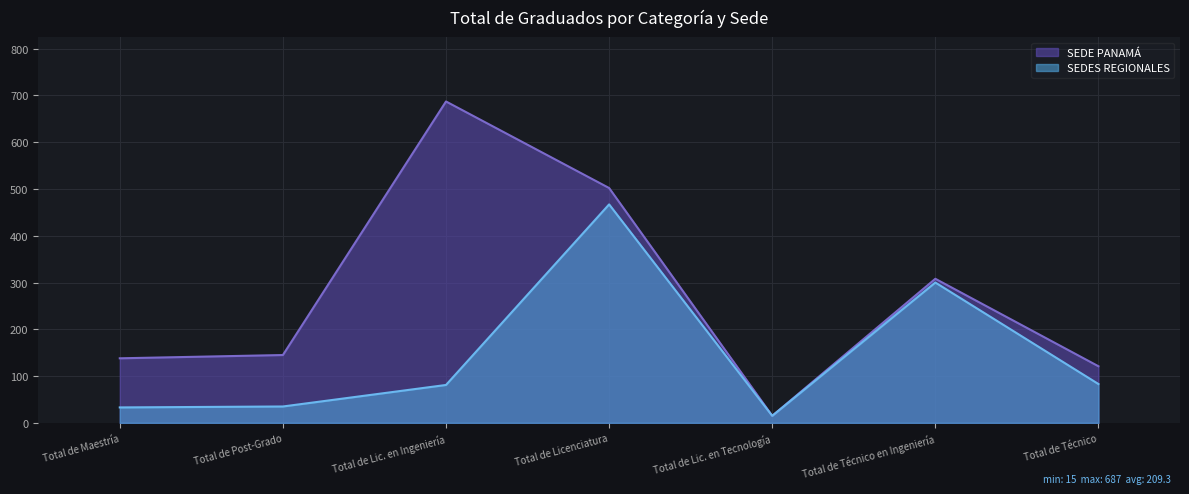

Which series changed the most between Total de Lic. en Ingeniería and Total de Licenciatura?

SEDES REGIONALES (line)